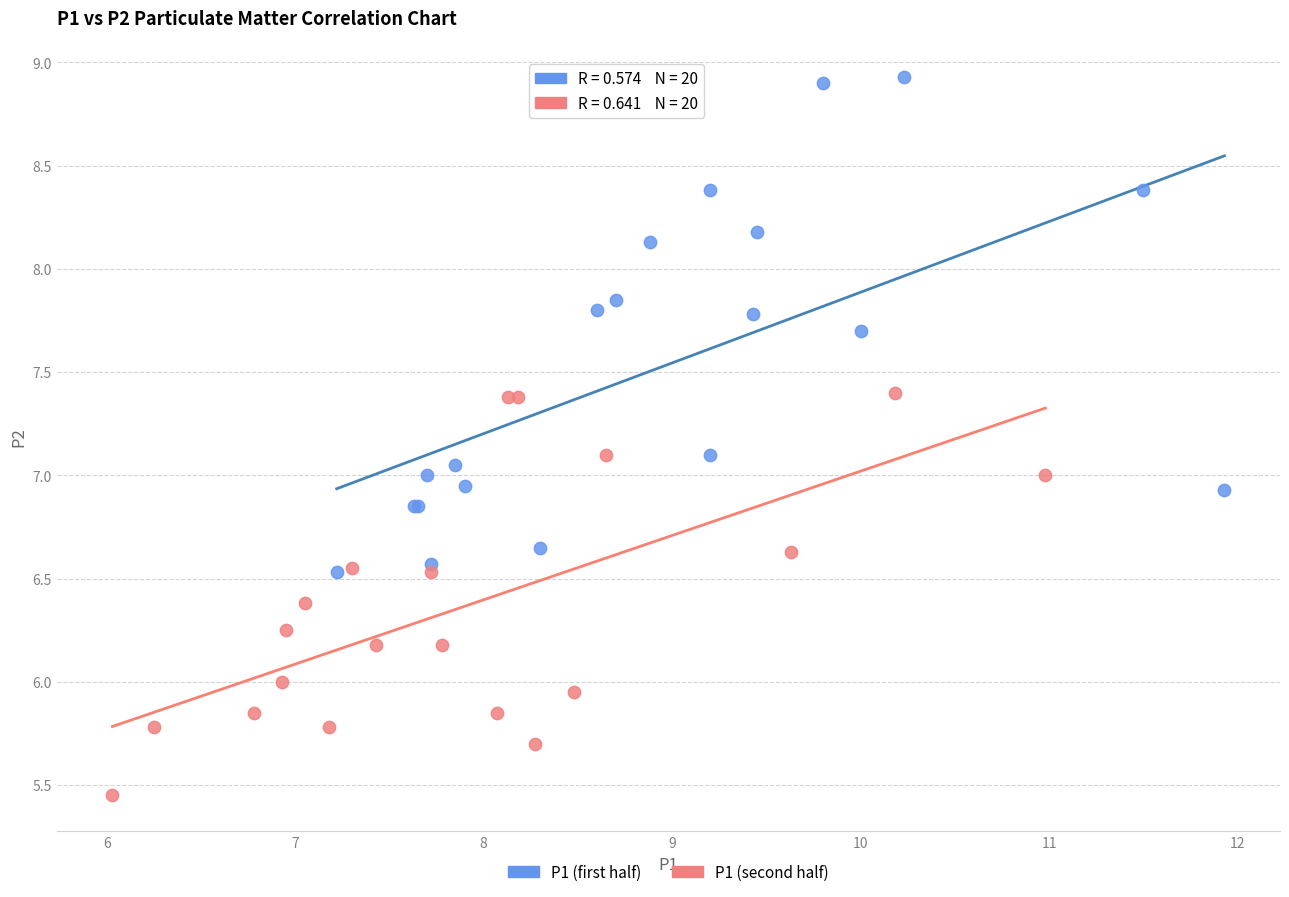

Which series contains the lowest Y value?

P1 (second half)